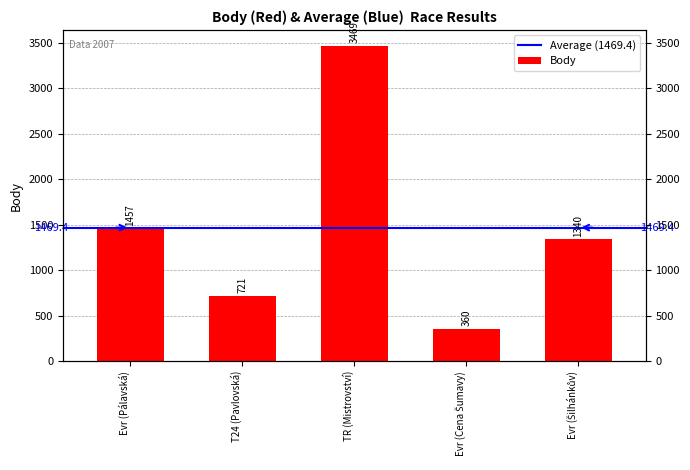

Rank the categories by value from highest to lowest.

TR (Mistrovství), Evr (Pálavská), Evr (Šilhánkův), T24 (Pavlovská), Evr (Cena Šumavy)